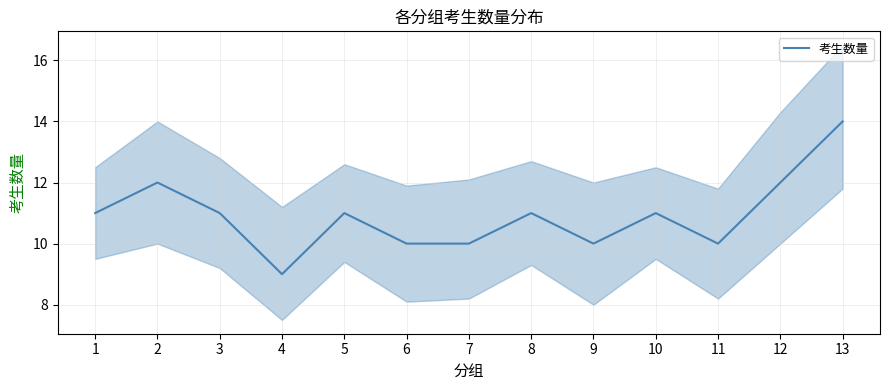

Reading right to left, list all the values displayed in this chart.

14	12	10	11	10	11	10	10	11	9	11	12	11